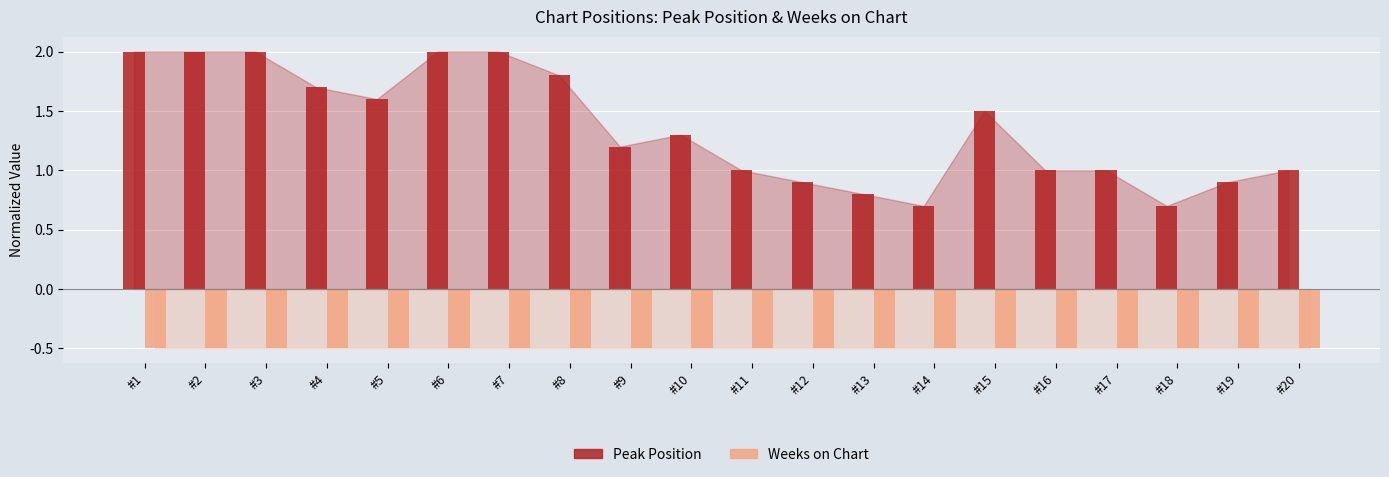

Which series has the largest total across all categories?

Peak Position